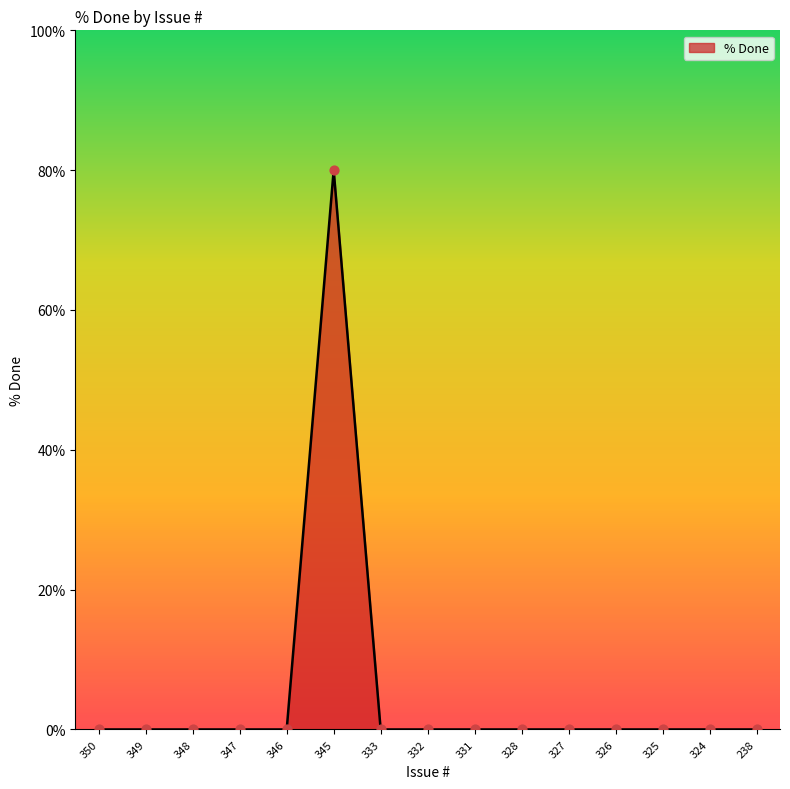

What is the change in value from 345 to 332?

-80